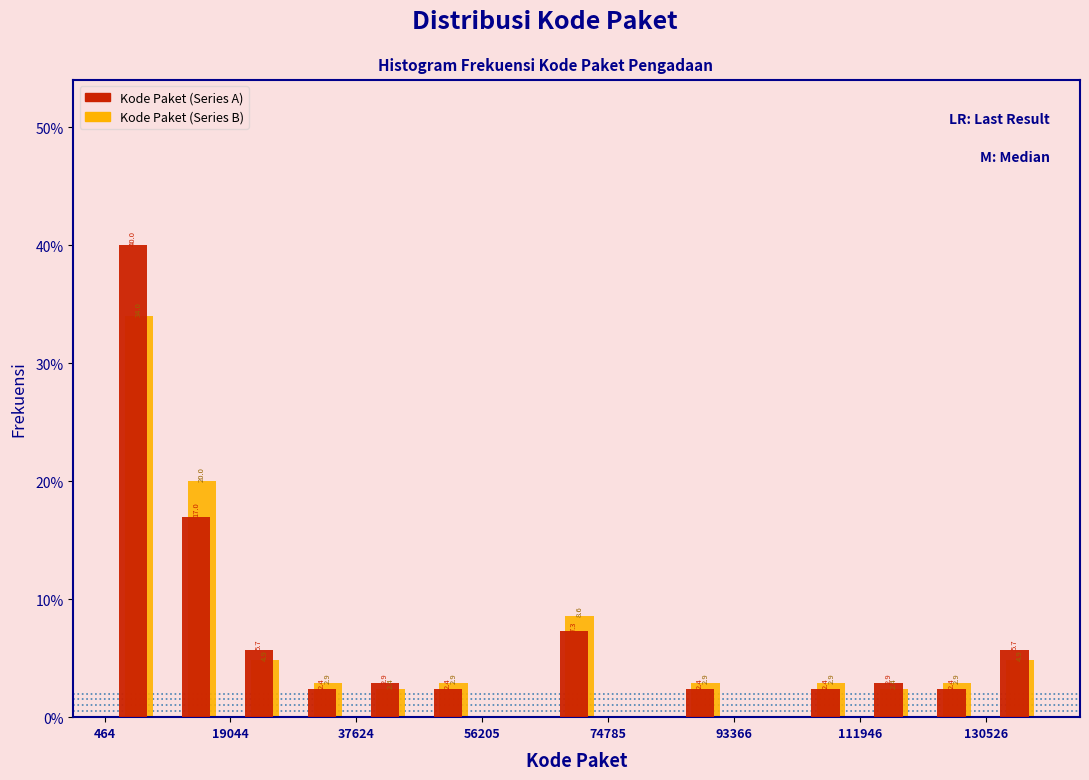

In the Kode Paket (Series B) series, which range on the x-axis has the tallest bar?

0 to 10000